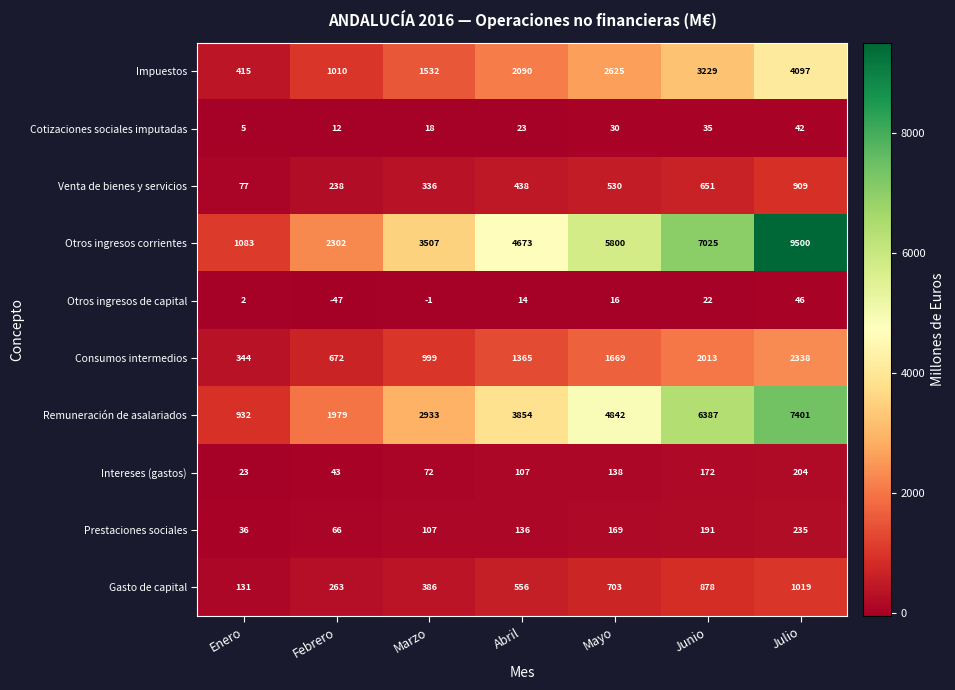

At which category is the sum across all series the highest?

Julio